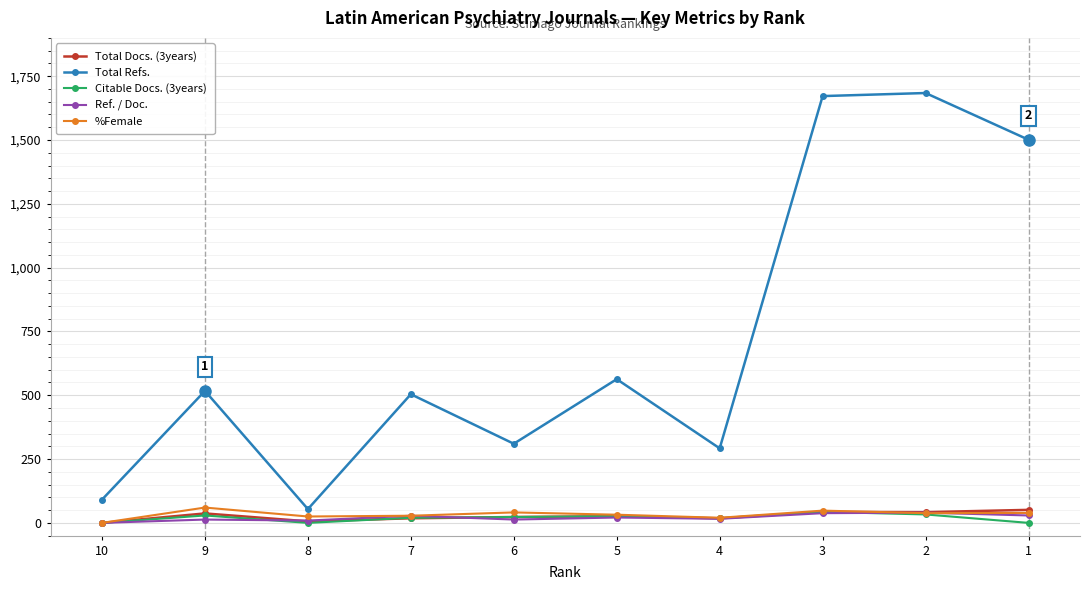

Which series has the largest total across all categories?

Total Refs.